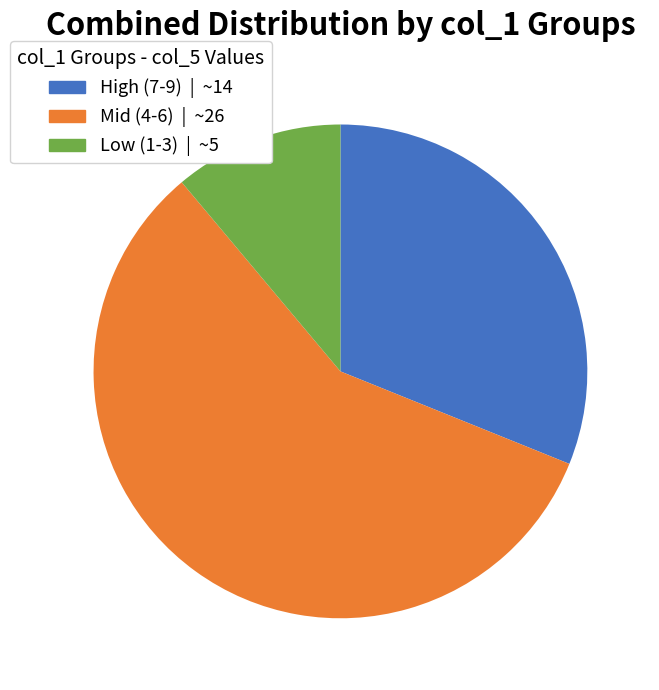

Is there any slice that represents more than half of the pie?

Yes